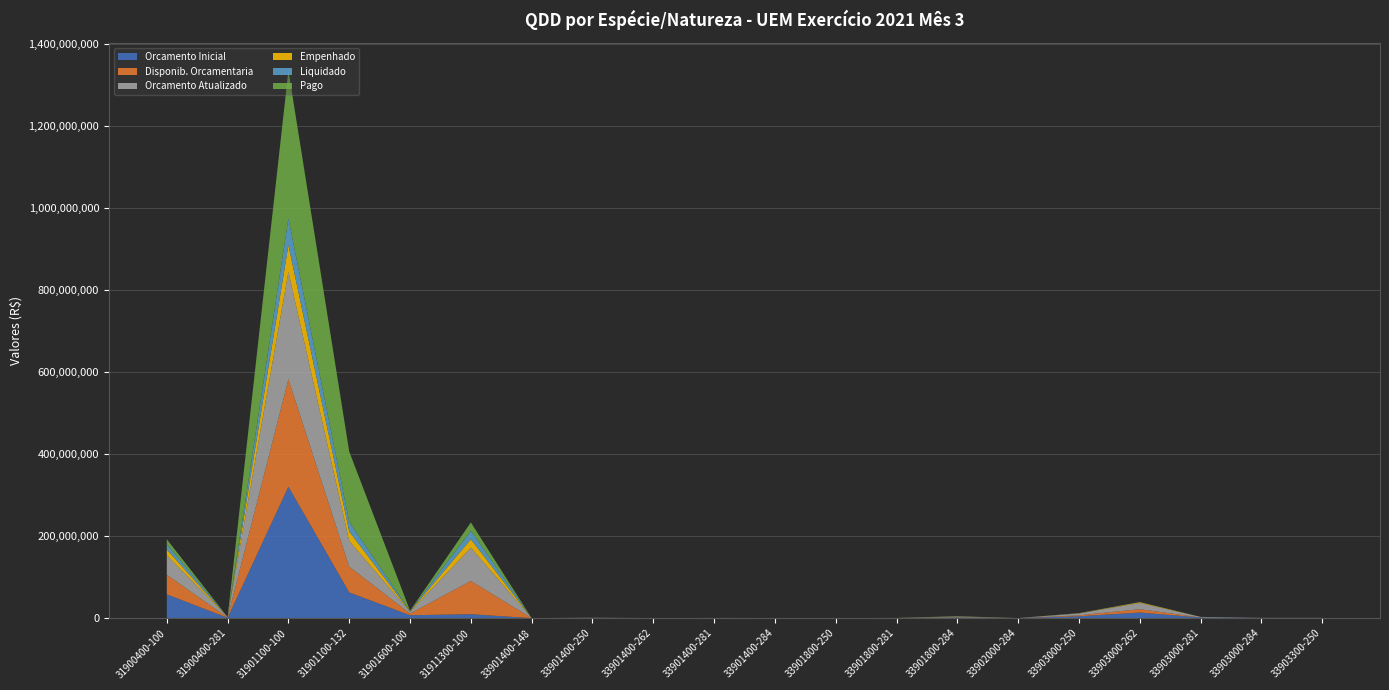

Reading left to right, extract all data points from this chart.

Orcamento Inicial: 31900400-100=57948313	31900400-281=766860	31901100-100=320315065	31901100-132=62674412	31901600-100=7053797	31911300-100=9545730	33901400-148=2000	33901400-250=376694	33901400-262=50000	33901400-281=170142	33901400-284=144255	33901800-250=23131	33901800-281=103480	33901800-284=1401231	33902000-284=61880	33903000-250=4569507	33903000-262=13624000	33903000-281=1503460	33903000-284=276079	33903300-250=230354
Disponib. Orcamentaria: 31900400-100=47784213	31900400-281=766860	31901100-100=261896170	31901100-132=62674412	31901600-100=4104281	31911300-100=81078241	33901400-148=2000	33901400-250=188347	33901400-262=25000	33901400-281=31542	33901400-284=1255	33901800-250=11565	33901800-281=76480	33901800-284=651231	33902000-284=11880	33903000-250=2254753	33903000-262=8205171	33903000-281=38460	33903000-284=76079	33903300-250=115177
Orcamento Atualizado: 31900400-100=47784213	31900400-281=766860	31901100-100=261896170	31901100-132=62674412	31901600-100=4104281	31911300-100=81078241	33901400-148=2000	33901400-250=376694	33901400-262=50000	33901400-281=200142	33901400-284=144255	33901800-250=23131	33901800-281=163480	33901800-284=1401231	33902000-284=61880	33903000-250=4539507	33903000-262=15017171	33903000-281=1503460	33903000-284=276079	33903300-250=230354
Empenhado: 31900400-100=13639914	31900400-281=117739	31901100-100=65130892	31901100-132=23235661	31901600-100=970281	31911300-100=20538821	33901400-148=0	33901400-250=30718	33901400-262=0	33901400-281=10266	33901400-284=0	33901800-250=871	33901800-281=53075	33901800-284=490889	33902000-284=0	33903000-250=339756	33903000-262=1767586	33903000-281=10669	33903000-284=1316	33903300-250=178
Liquidado: 31900400-100=13003426	31900400-281=117739	31901100-100=65130892	31901100-132=23235661	31901600-100=970281	31911300-100=20538821	33901400-148=0	33901400-250=19236	33901400-262=0	33901400-281=9646	33901400-284=0	33901800-250=0	33901800-281=35650	33901800-284=394889	33902000-284=0	33903000-250=272258	33903000-262=323615	33903000-281=2943	33903000-284=950	33903300-250=178
Pago: 31900400-100=12098587	31900400-281=112552	31901100-100=360896423	31901100-132=171586092	31901600-100=895781	31911300-100=20538821	33901400-148=0	33901400-250=19236	33901400-262=0	33901400-281=8673	33901400-284=0	33901800-250=0	33901800-281=35250	33901800-284=336908	33902000-284=0	33903000-250=246797	33903000-262=254863	33903000-281=2029	33903000-284=260	33903300-250=178